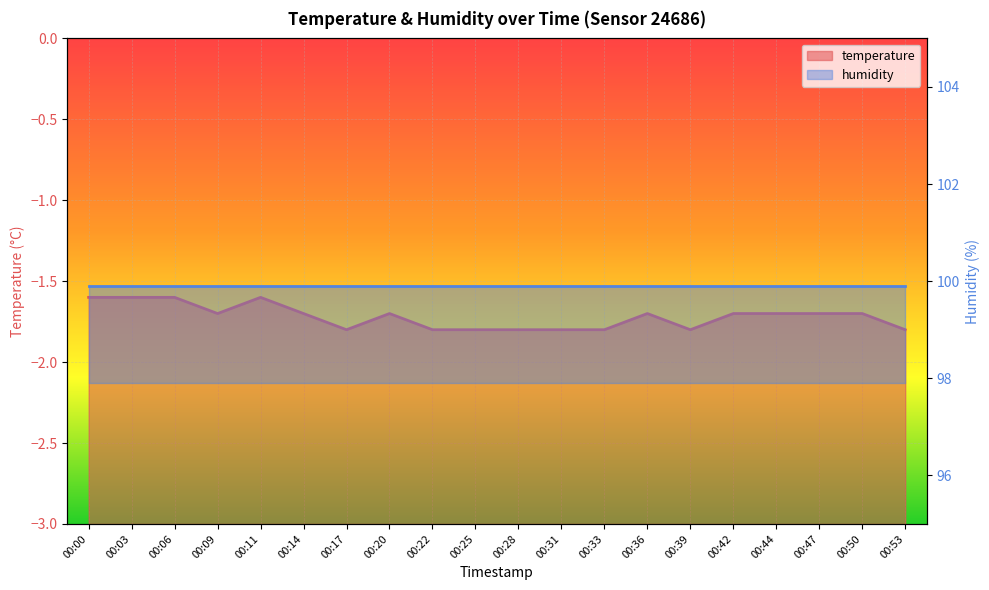

What is the value of the 15th point from the left?

-1.8